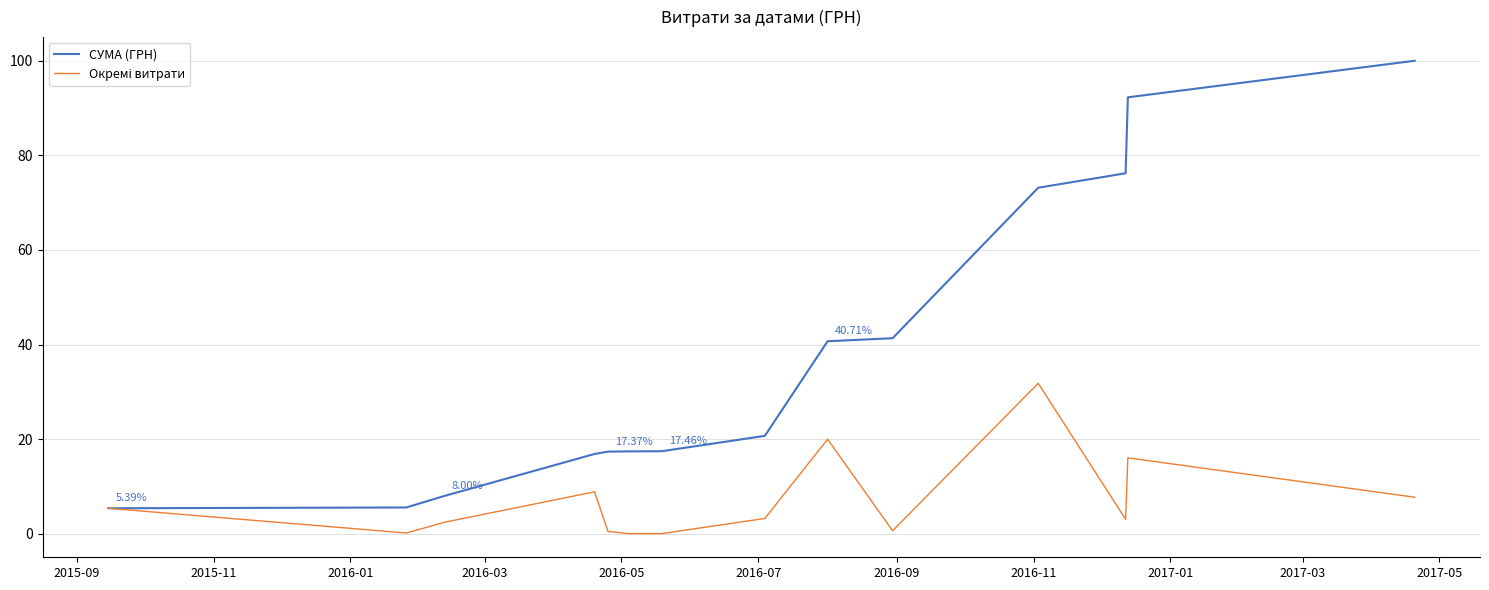

How many values in the СУМА (ГРН) series exceed 20?

7